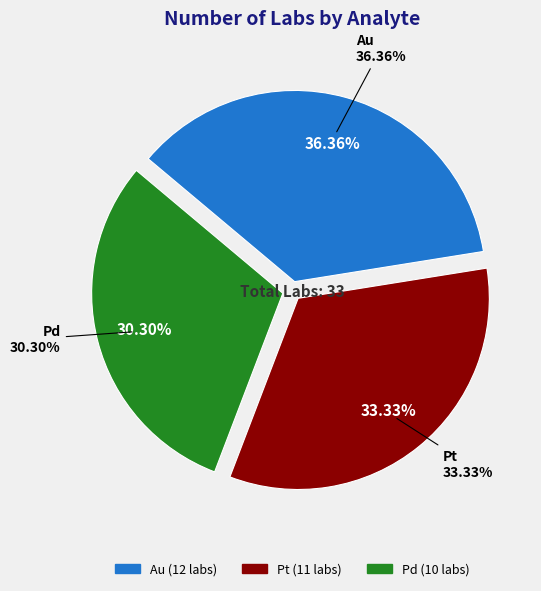

Between Au and Pd, which is larger?

Au